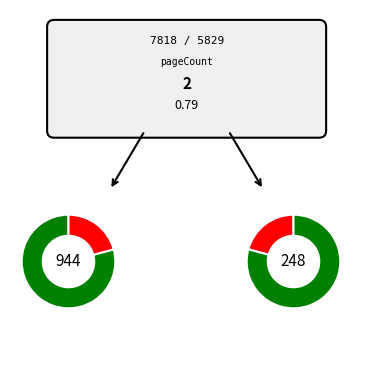

Is the sum of 5829 and 7818 greater than half?

Yes